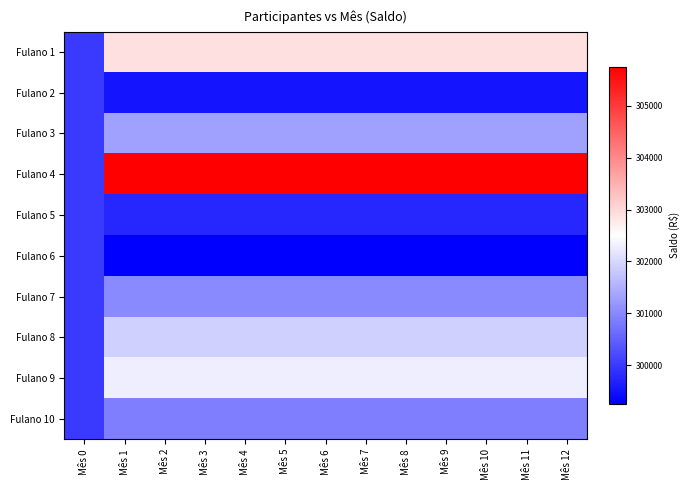

What is the maximum value shown in the chart?

305752.5